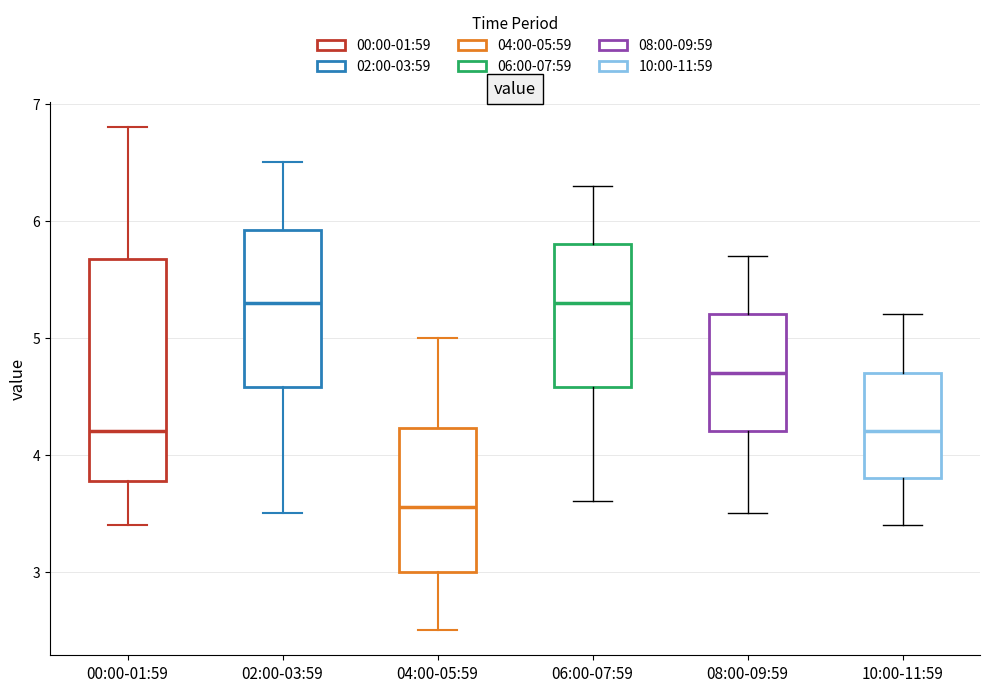

Reading left to right, transcribe this box plot: for each box, give where its median line is, the range the box spans, and where its two whiskers end, as read against the y-axis. The values are not printed on the chart, so give them approximately, as read against the axis.

00:00-01:59: median 4.2, box 3.8 to 5.7, whiskers 3.4 to 6.8
02:00-03:59: median 5.3, box 4.6 to 5.9, whiskers 3.5 to 6.5
04:00-05:59: median 3.6, box 3.0 to 4.2, whiskers 2.5 to 5.0
06:00-07:59: median 5.3, box 4.6 to 5.8, whiskers 3.6 to 6.3
08:00-09:59: median 4.7, box 4.2 to 5.2, whiskers 3.5 to 5.7
10:00-11:59: median 4.2, box 3.8 to 4.7, whiskers 3.4 to 5.2